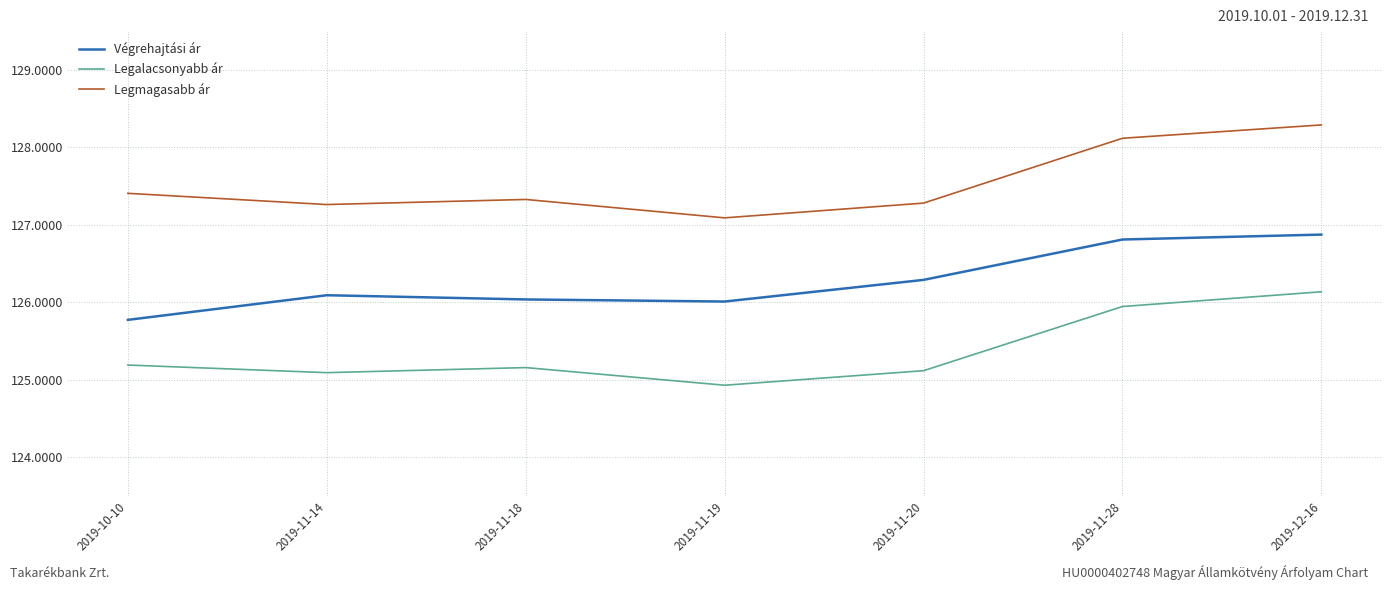

At which category does the chart reach its minimum across all series?

2019-11-19